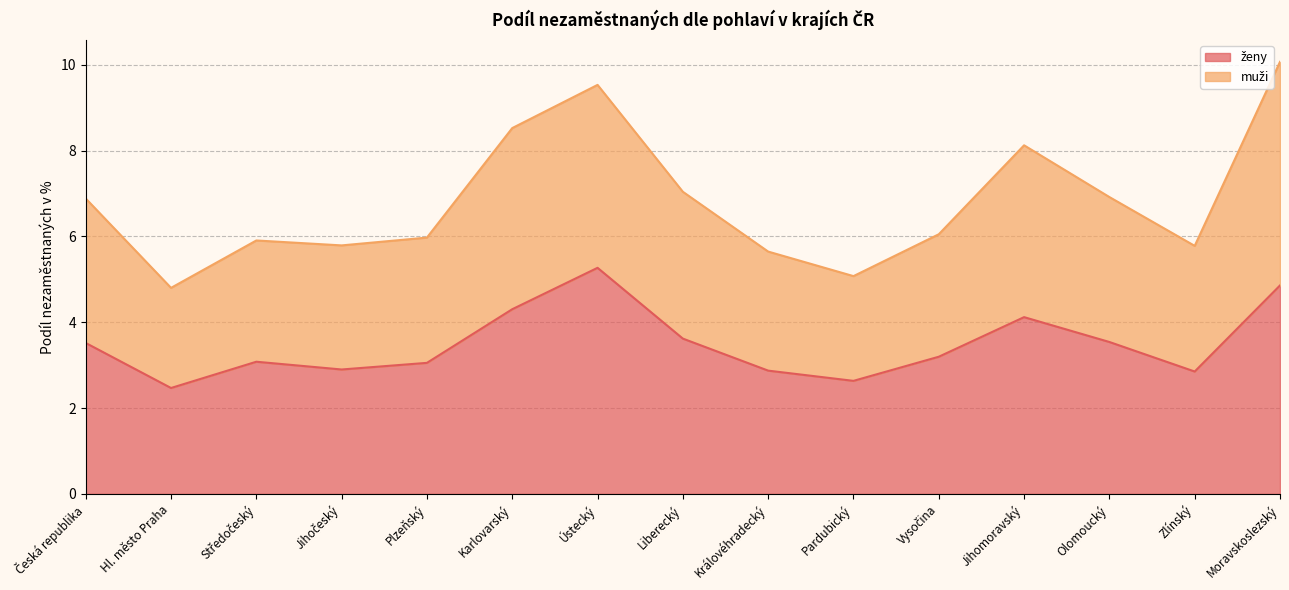

List the series in order of their overall mean, highest first.

muži, ženy